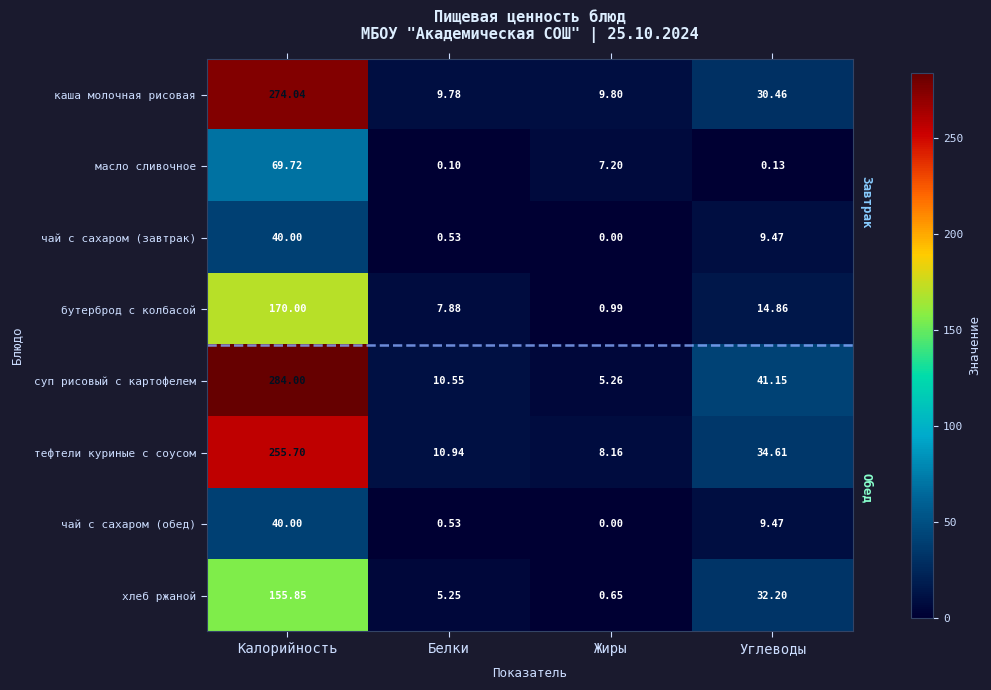

Where is каша молочная рисовая nearest to the value 141?

Углеводы